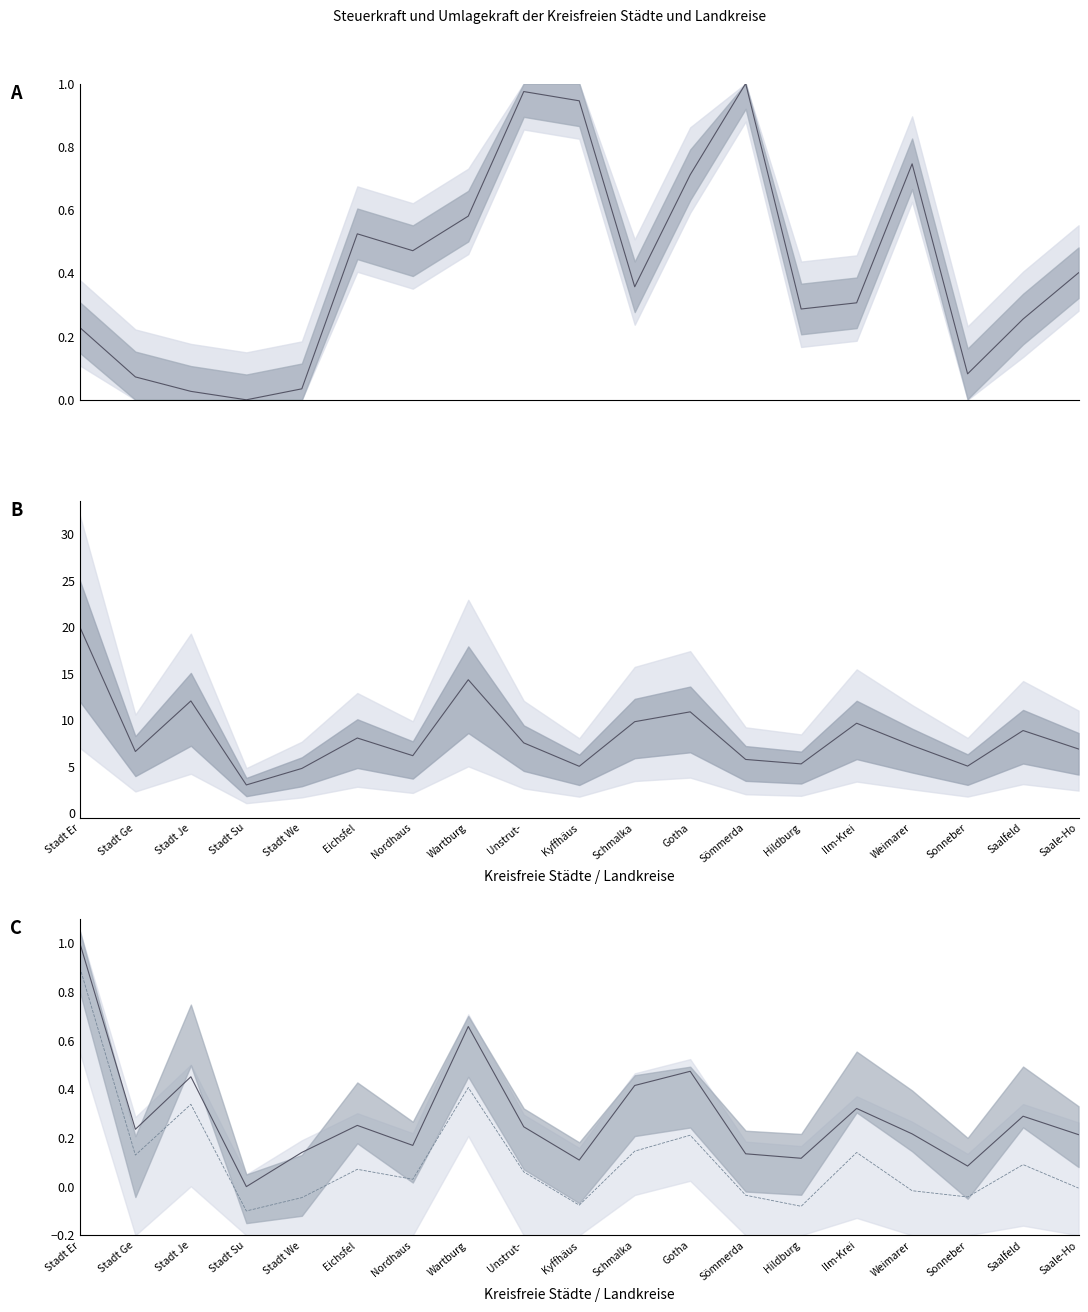

Is it true that Steuerkraft median equals 7.5 at Unstrut-?

True